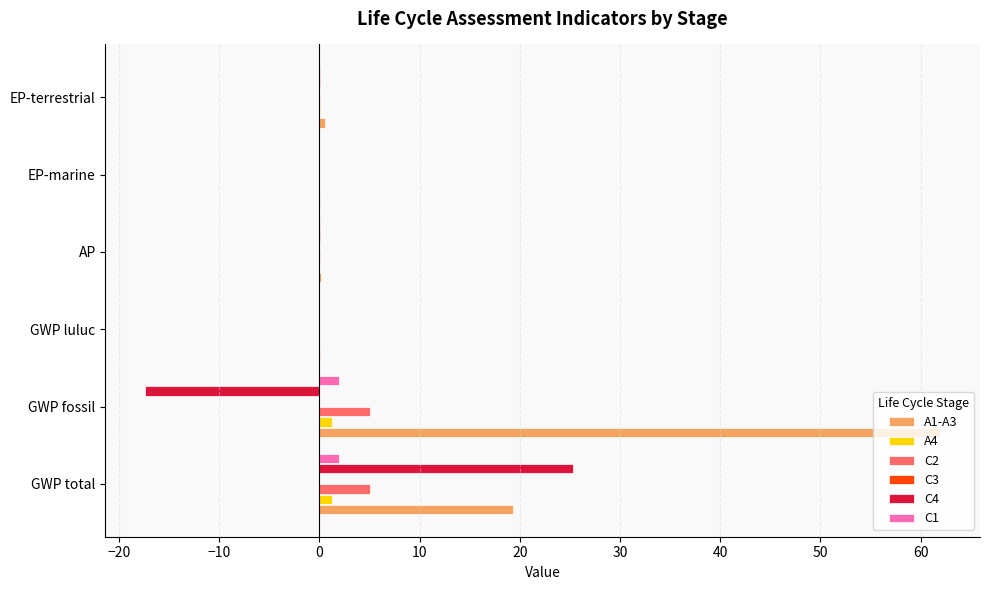

Between EP-terrestrial and AP, which is larger?

EP-terrestrial